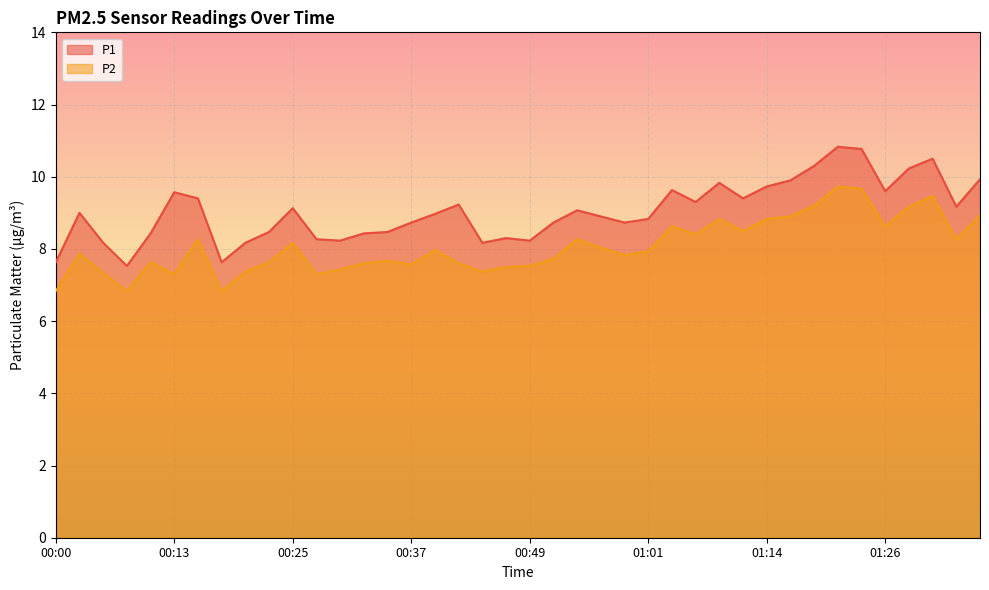

True or false: P1 and P2 intersect in this chart.

False